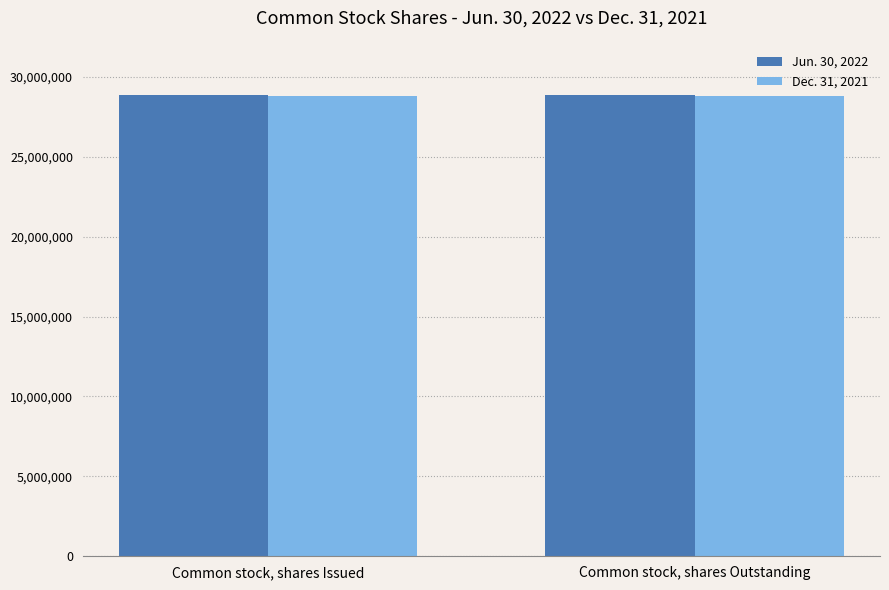

How many groups of bars are there?

2